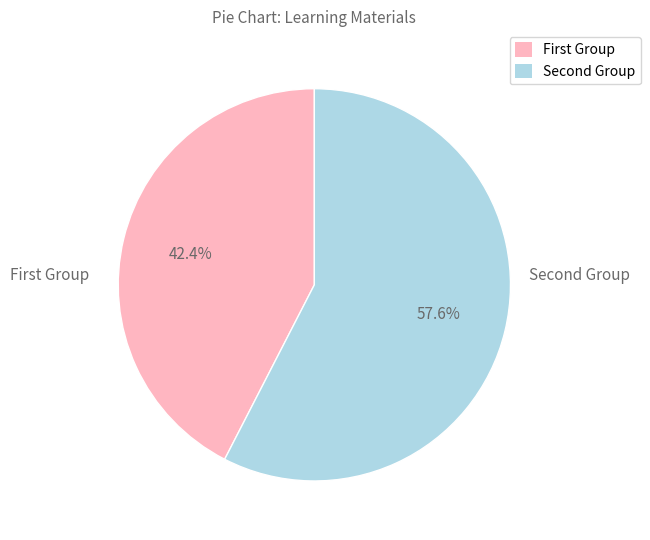

To the nearest percent, what is the average slice percentage?

50%